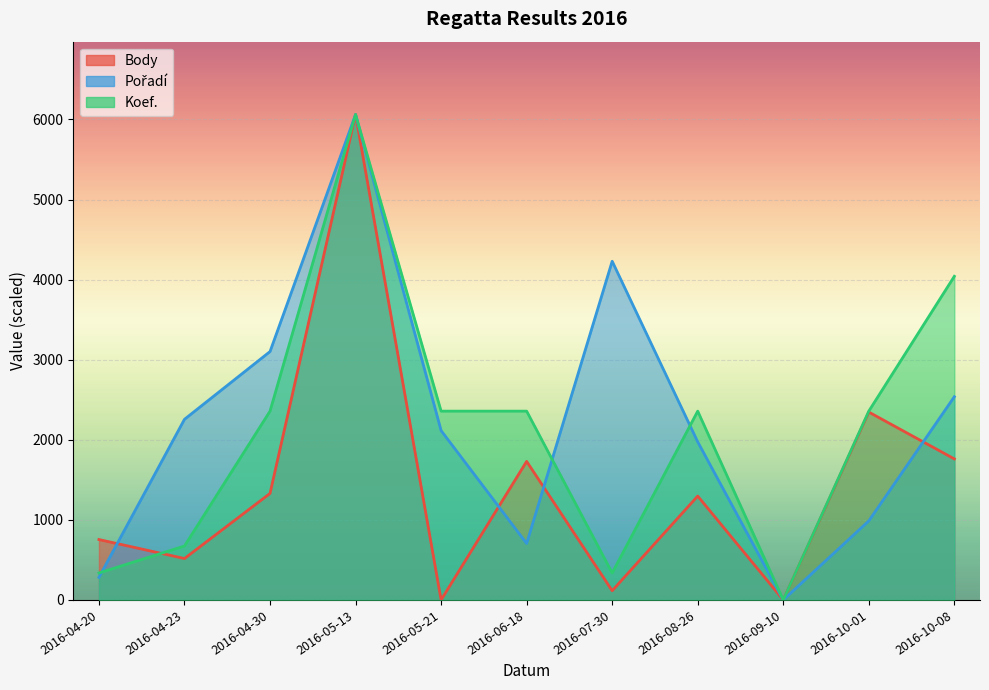

Where do Pořadí and Koef. first cross each other?

2016-04-20 and 2016-04-23